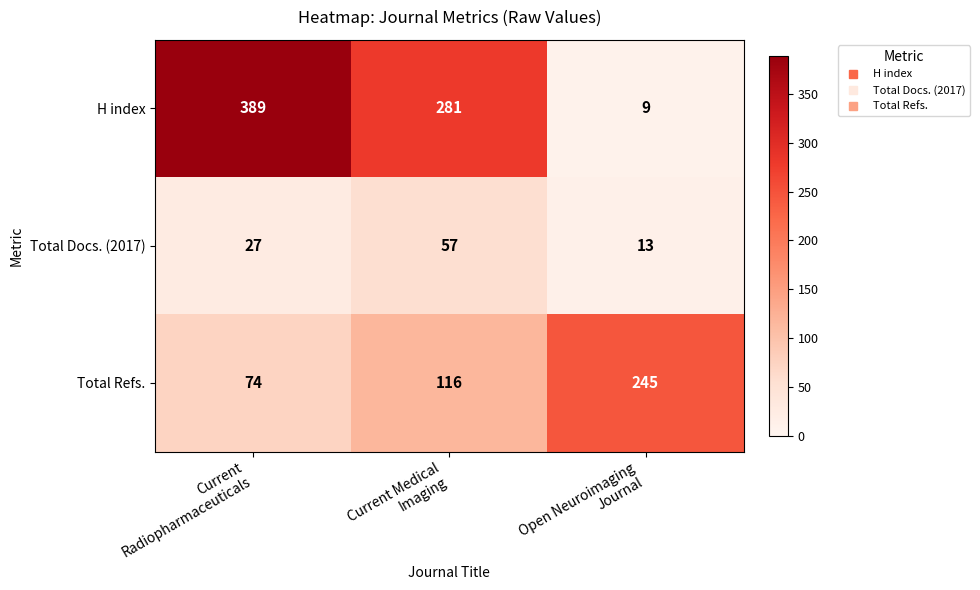

Which series has the largest range (max minus min)?

H index